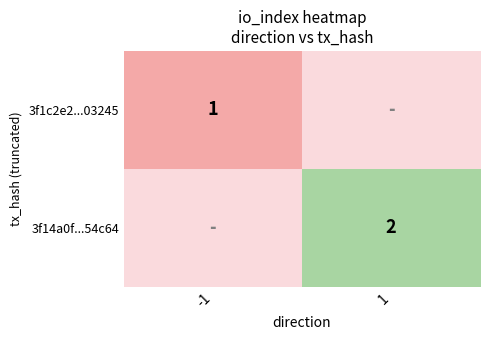

List the series in order of their overall mean, lowest first.

3f1c2e2...03245, 3f14a0f...54c64